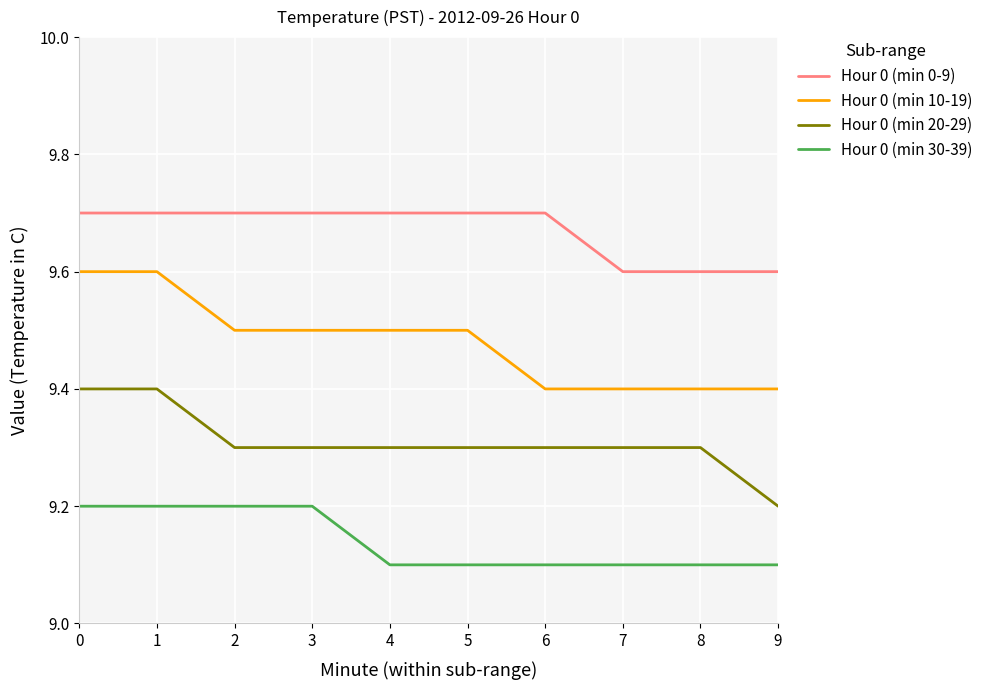

What is the spread (max minus min) of values at 0?

0.5